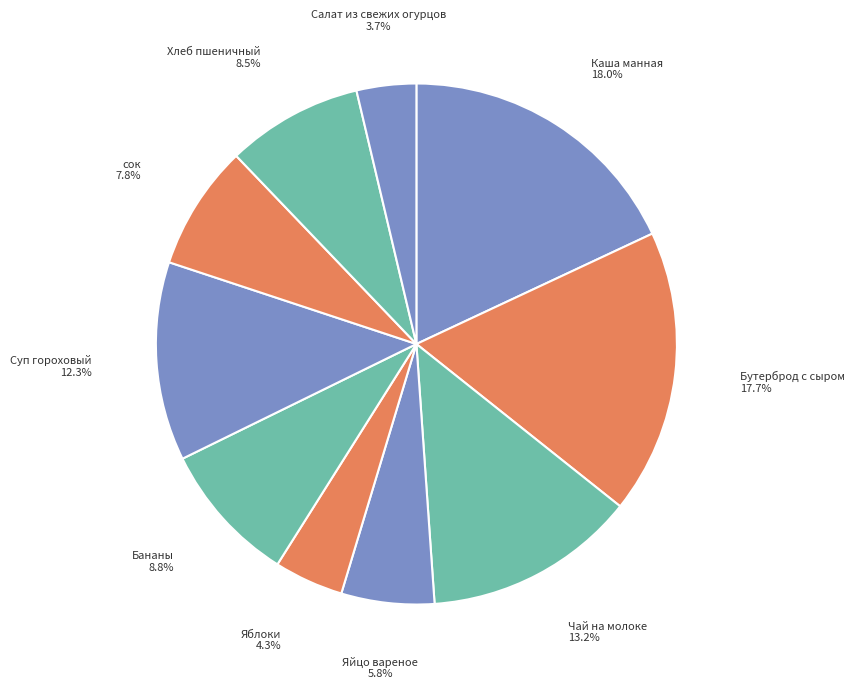

Rank the categories by value from lowest to highest.

Салат из свежих огурцов, Яблоки, Яйцо вареное, сок, Хлеб пшеничный, Бананы, Суп гороховый, Чай на молоке, Бутерброд с сыром, Каша манная